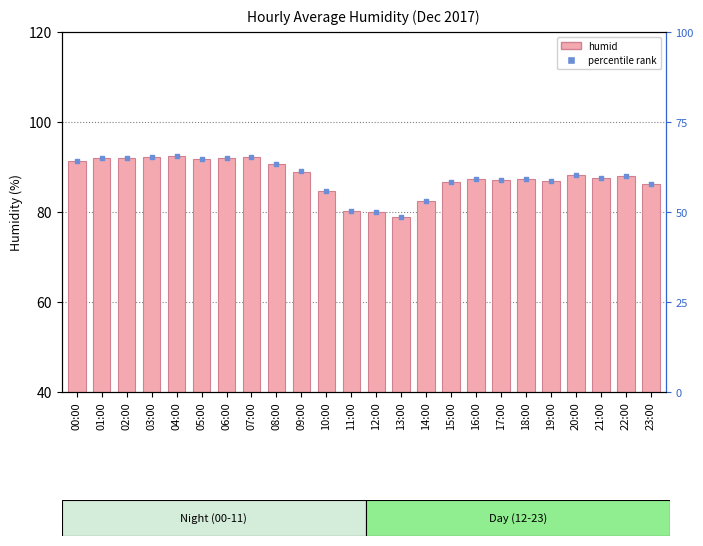

Which series contains the highest Y value?

humid